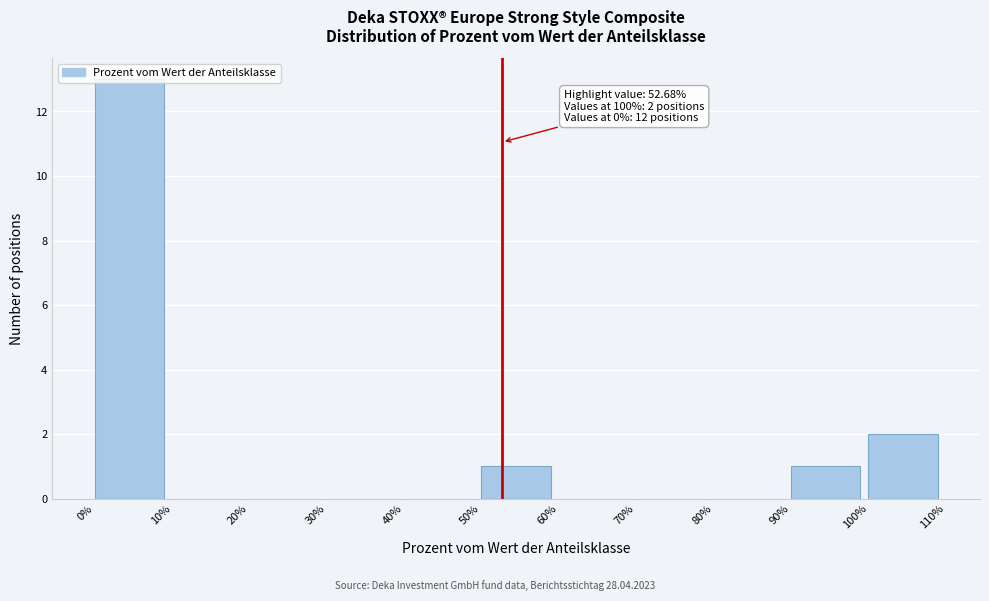

Over which range of the x-axis is the bar tallest?

0% to 10%